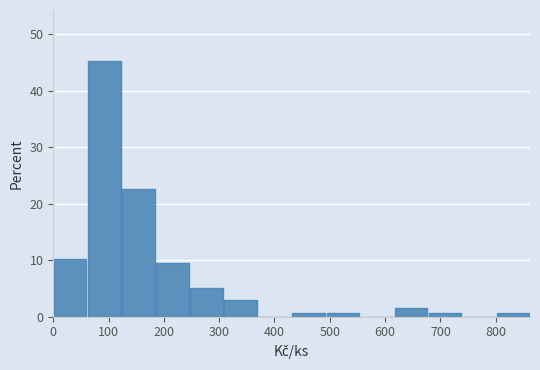

Which range on the x-axis has the tallest bar?

60 to 120